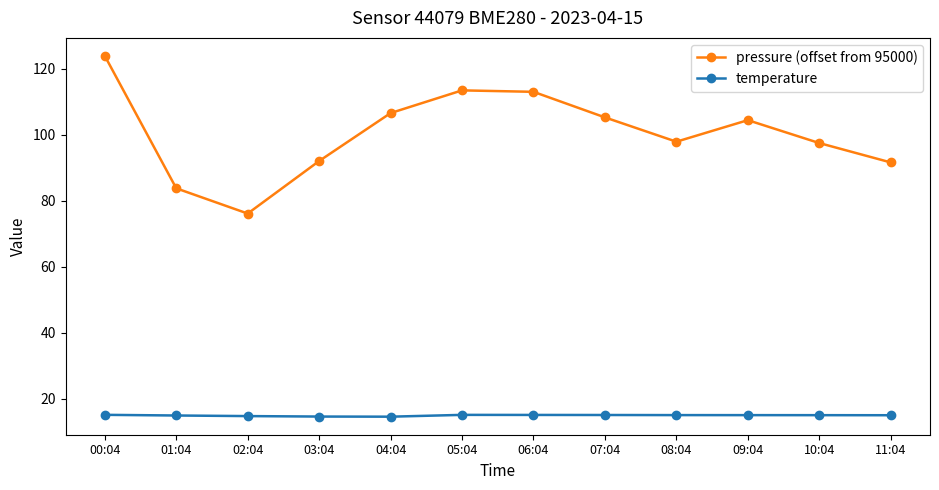

Does the chart have visible grid lines?

No